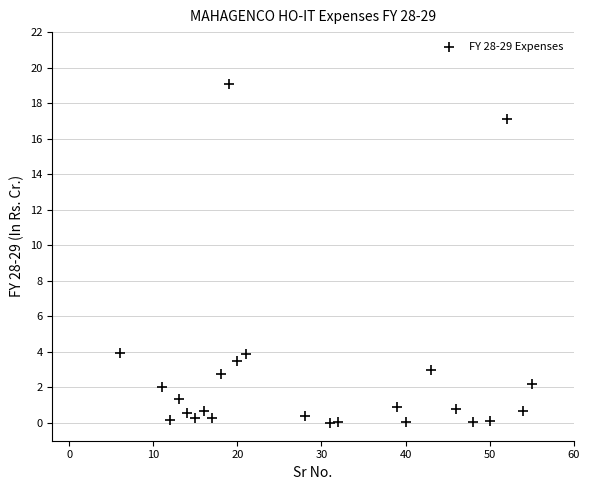

What is the range of Y values (max minus min)?

19.1